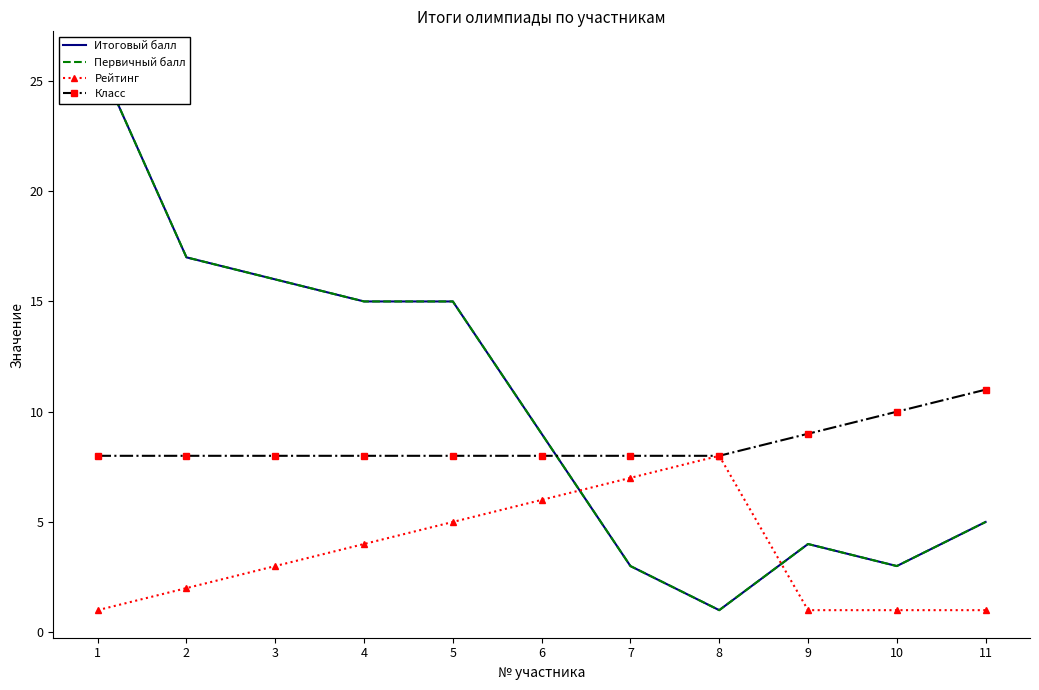

Is this an area chart (filled region under the line)?

No